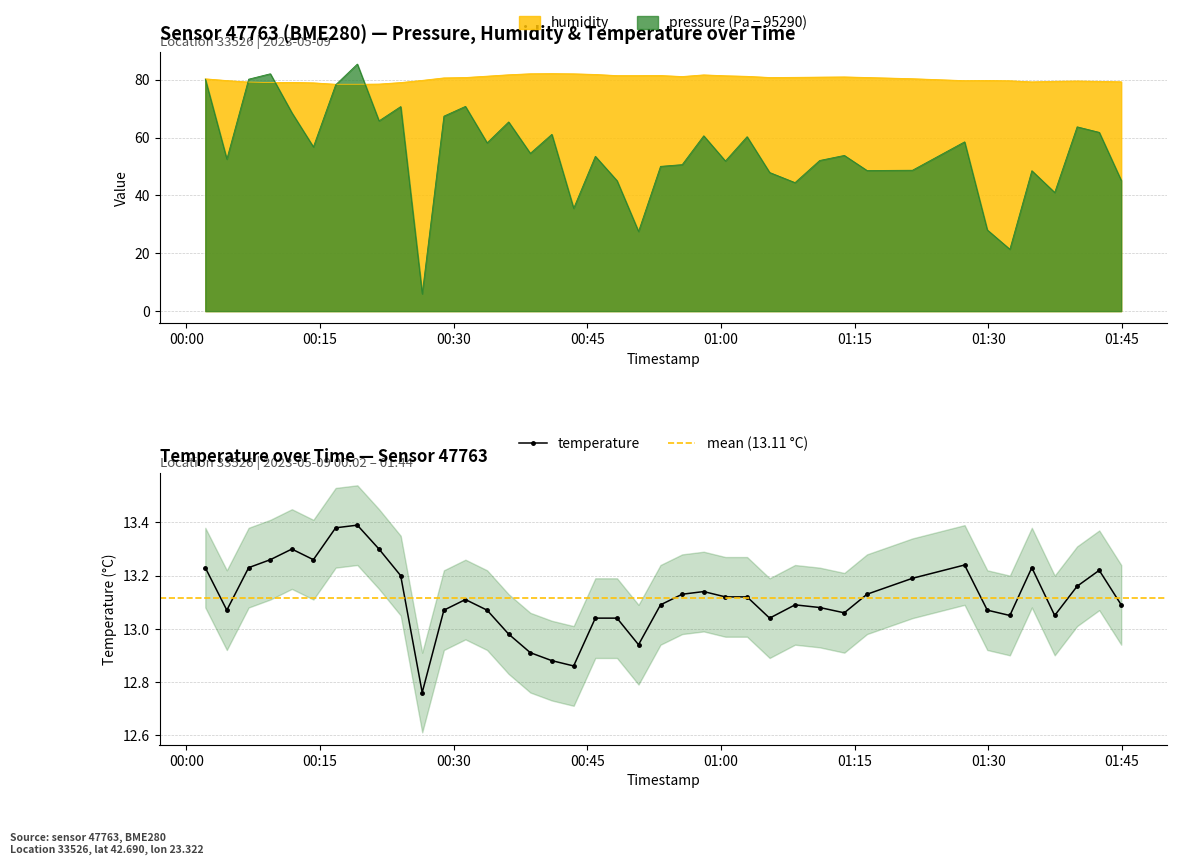

How many values in the pressure series exceed 54?

20